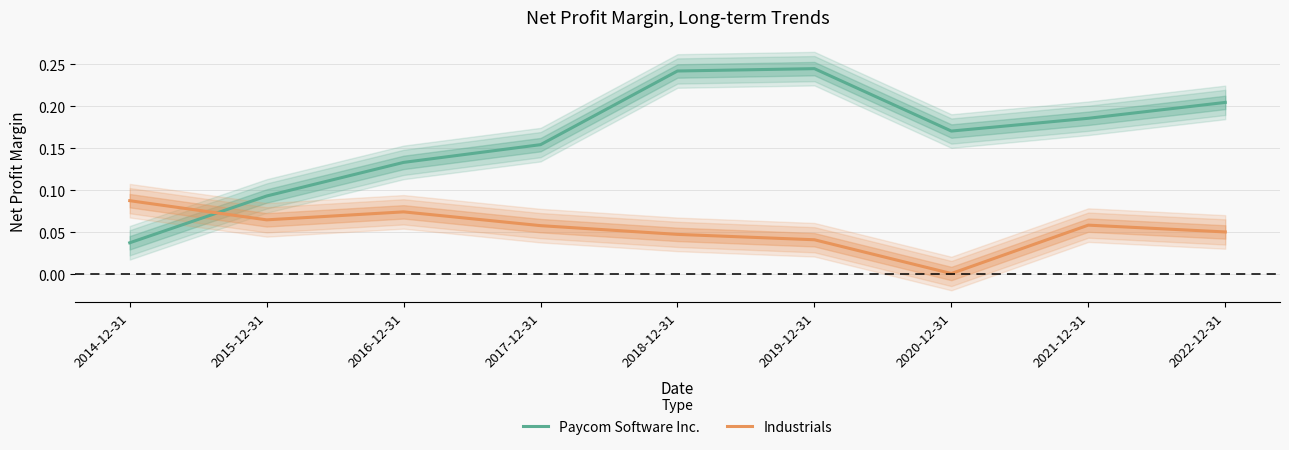

How many distinct data groups are displayed?

2